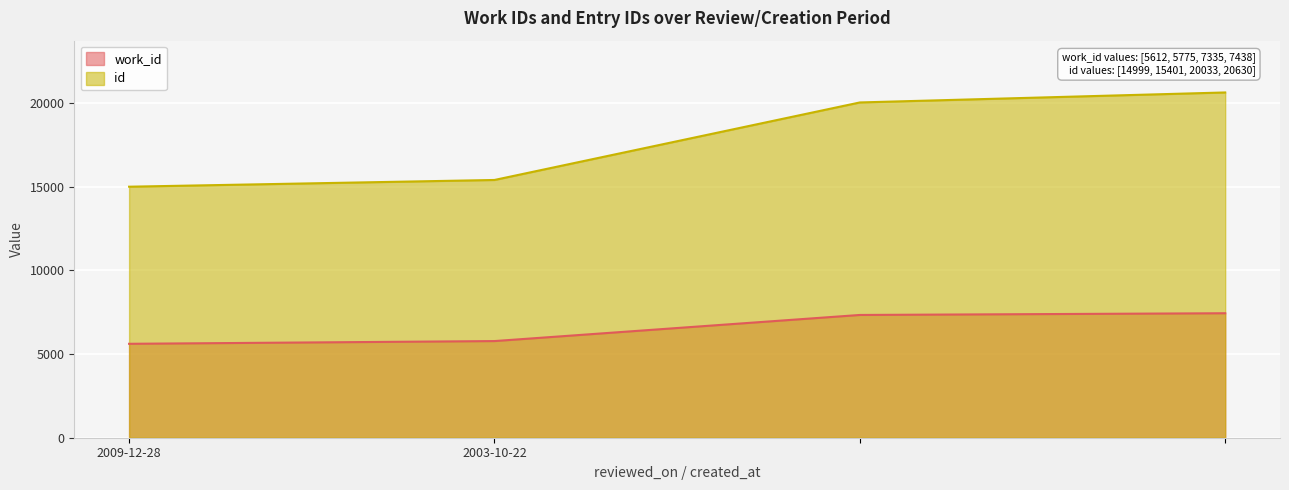

Rank the categories by id value from highest to lowest.

, , 2003-10-22, 2009-12-28